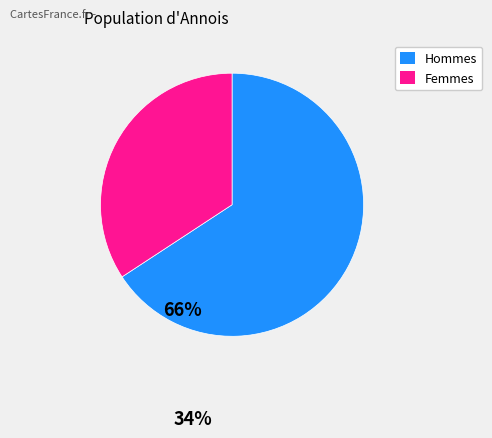

How many segments does this pie chart have?

2